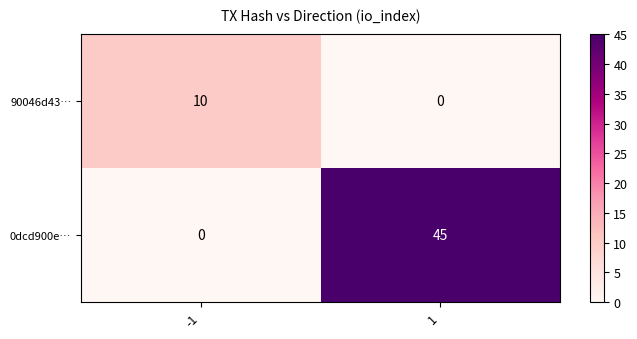

Reading left to right, list all the values displayed in this chart.

90046d43…: -1=10	1=0
0dcd900e…: -1=0	1=45